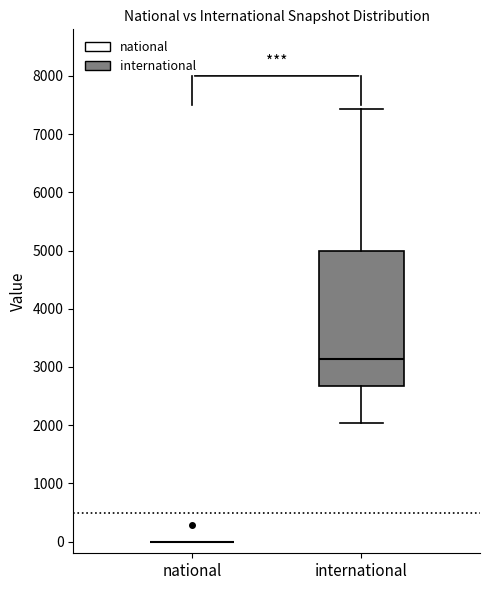

Reading left to right, read every box against the y-axis: the position of its median line, the range the box covers, and the ends of its whiskers. The values are not printed on the chart, so give them approximately, as read against the axis.

national: box collapsed to a line at 0, whiskers 0 to 0
international: median 3100, box 2700 to 5000, whiskers 2000 to 7400